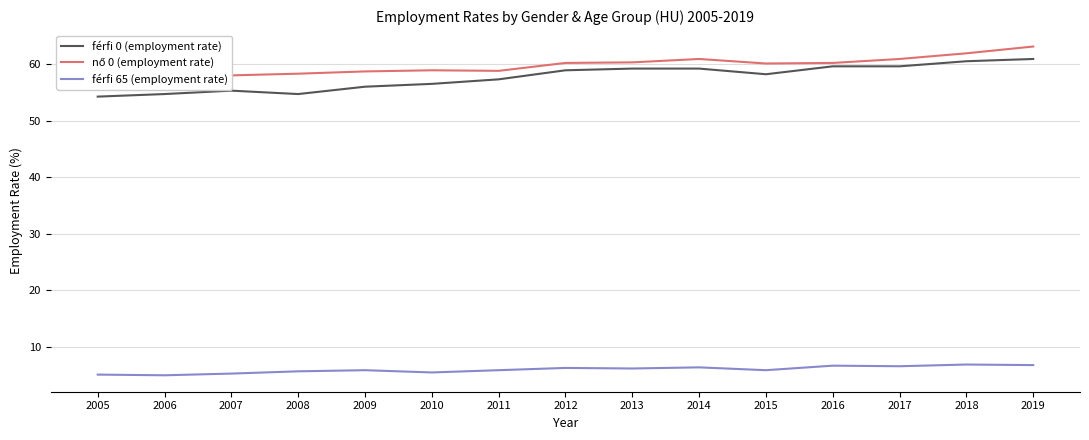

Read the férfi 65 (employment rate) value at 2012.

6.3